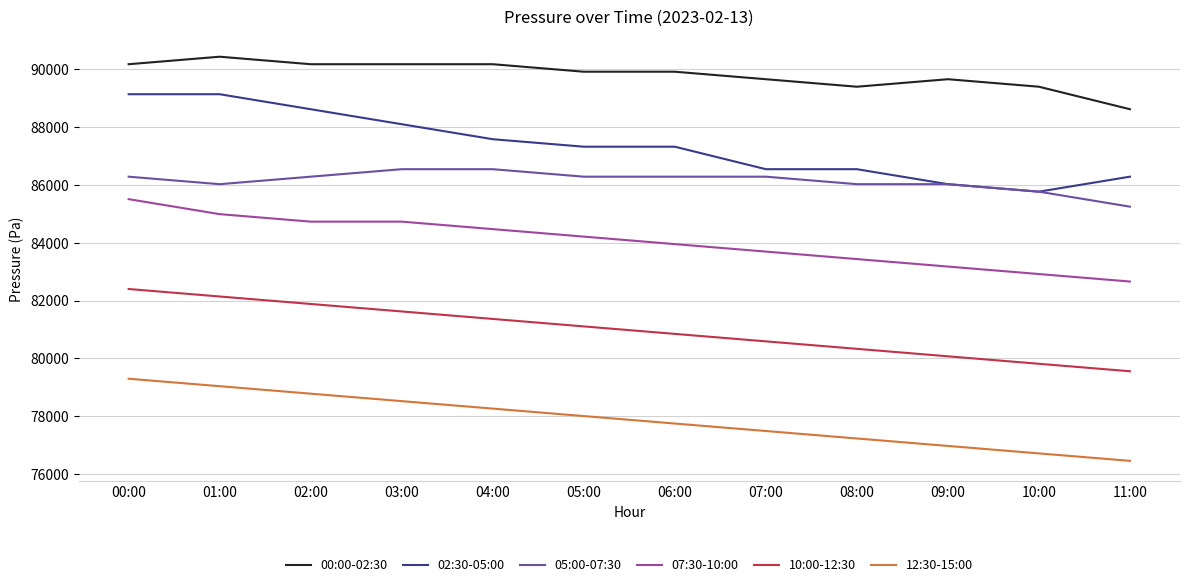

Which series has the largest total across all categories?

00:00-02:30